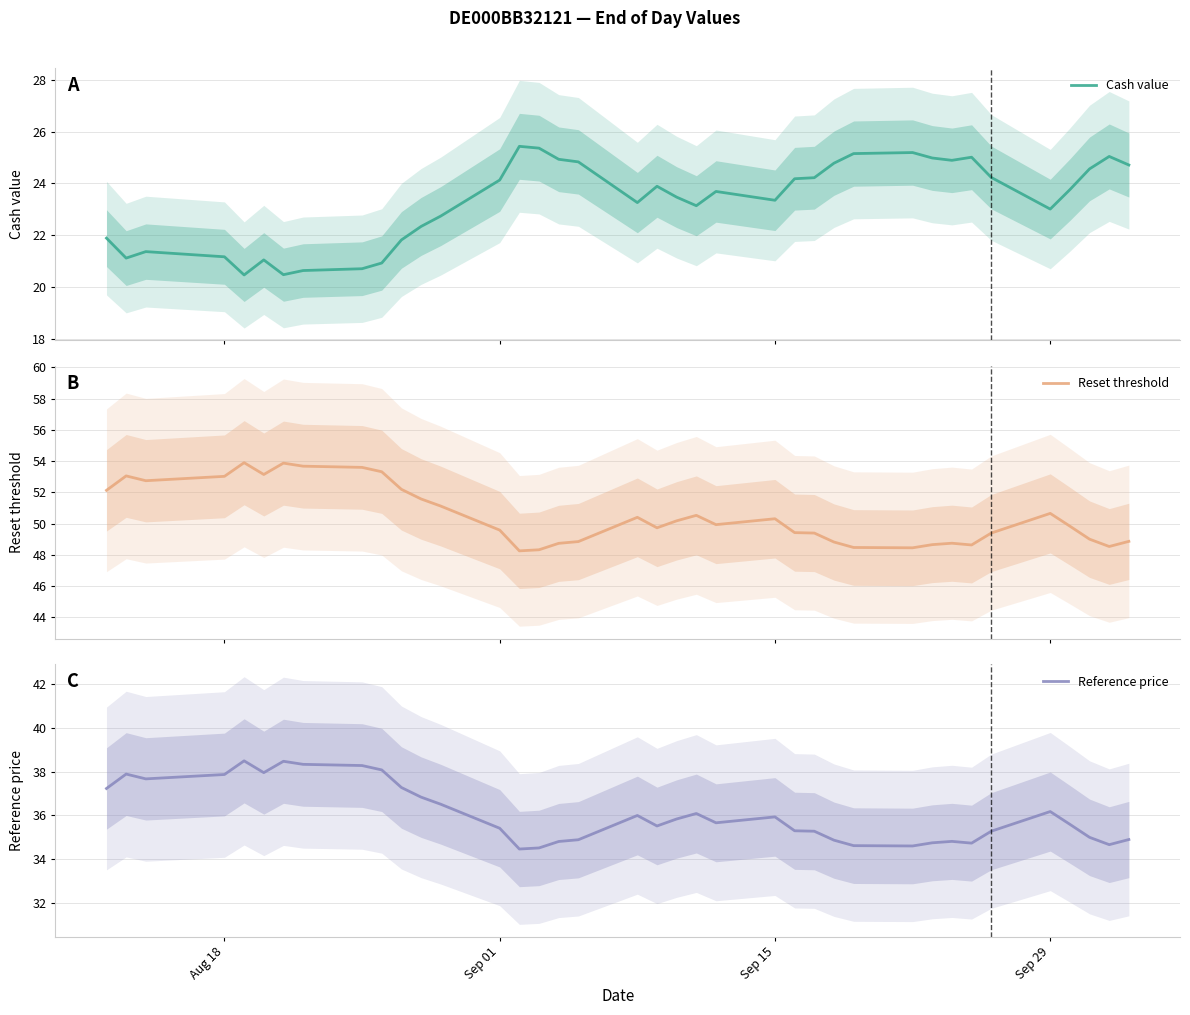

What is the difference between the maximum and minimum values in the Cash value series?

5.0